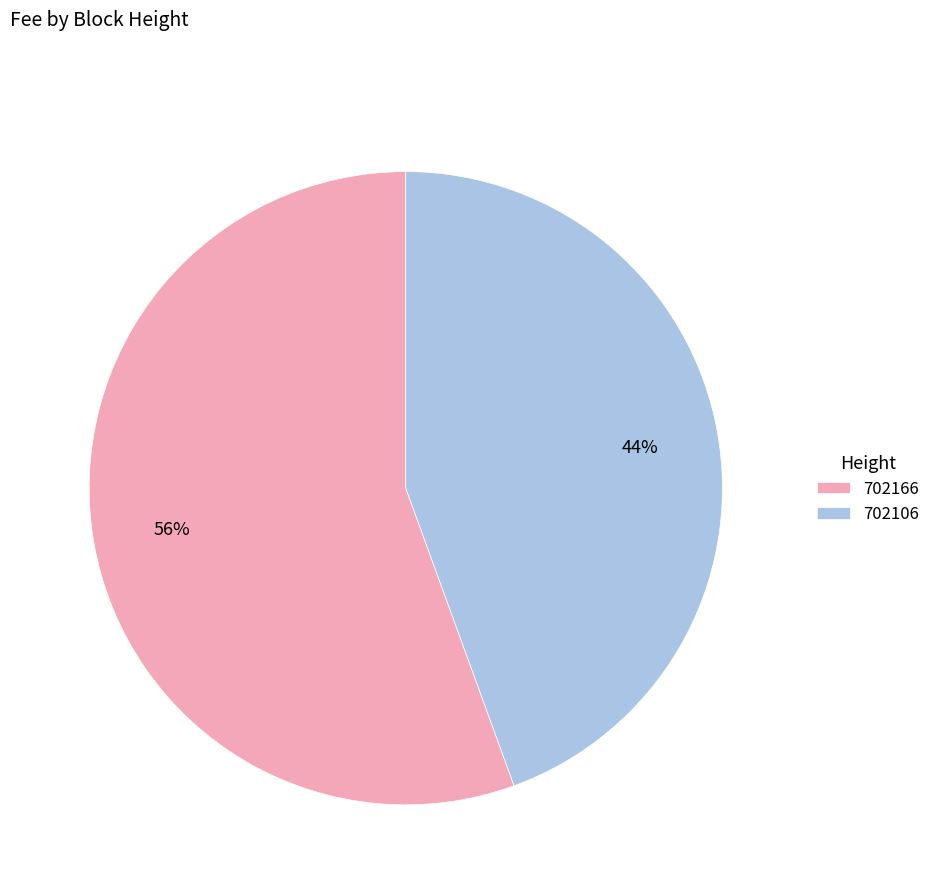

Rank the categories by value from highest to lowest.

702166, 702106